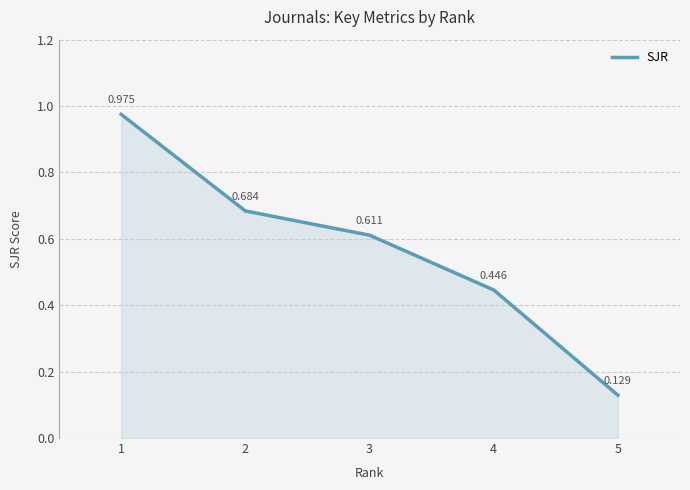

True or false: the data has more than 1 interior local peaks.

False